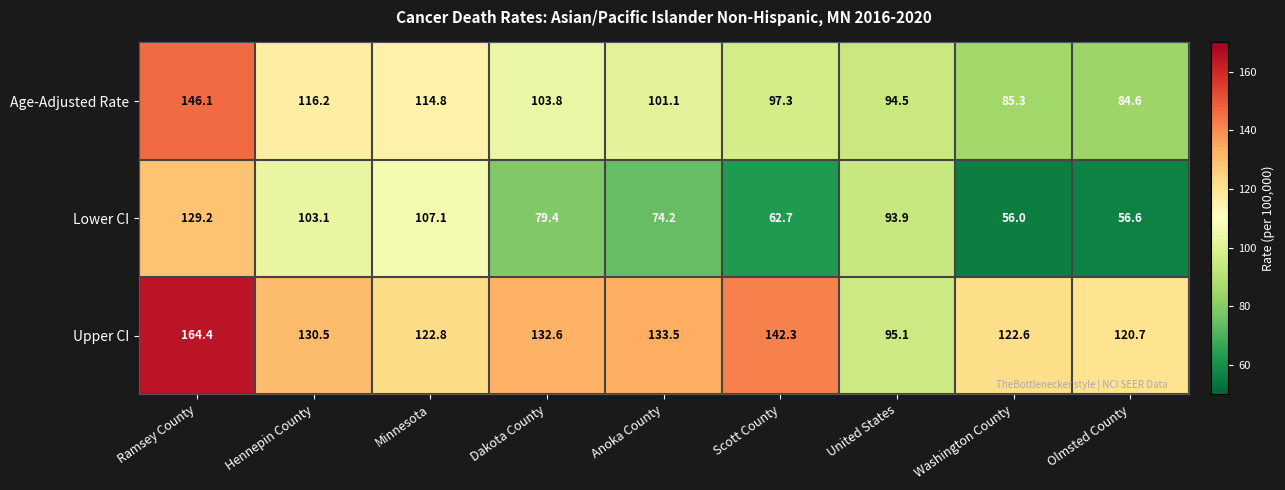

At how many categories does at least one series exceed 135?

2